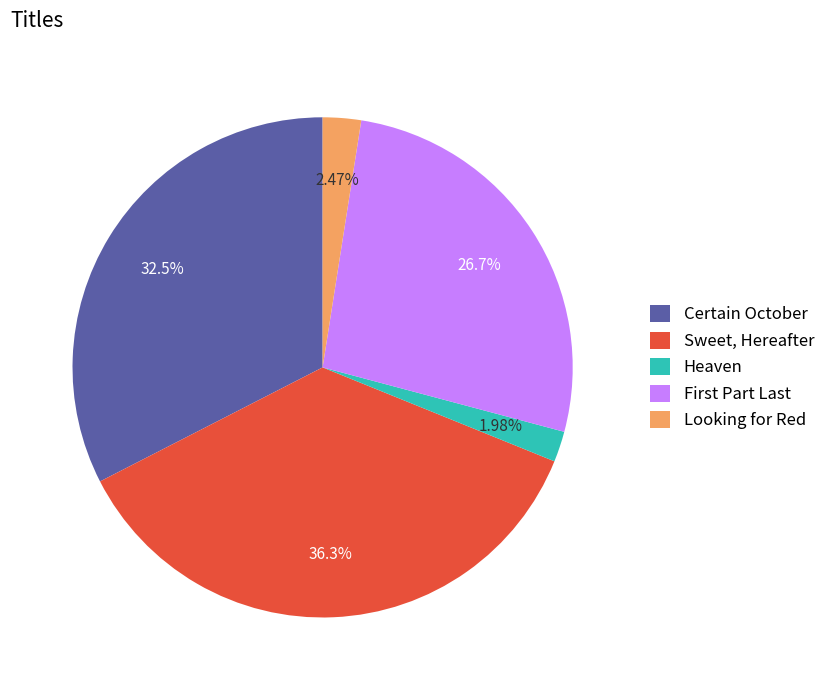

Rank the categories by value from lowest to highest.

Heaven, Looking for Red, First Part Last, Certain October, Sweet, Hereafter